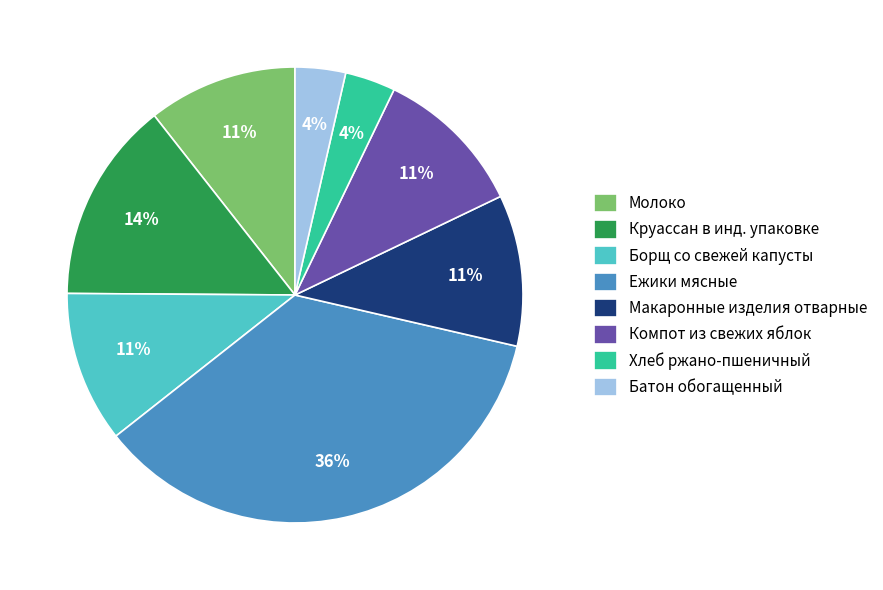

How many slices are in this pie chart?

8